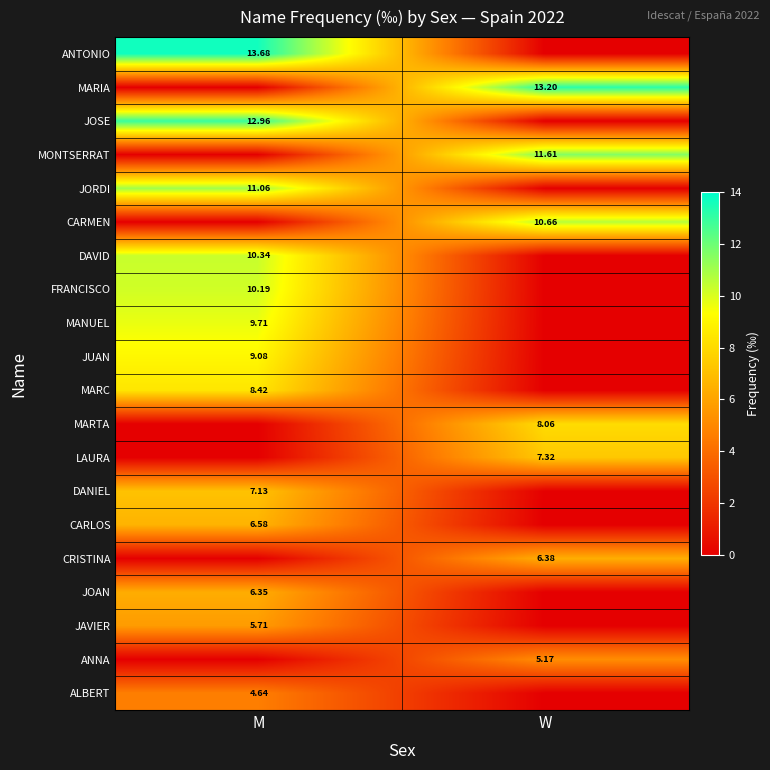

Between W and M, which is larger?

M